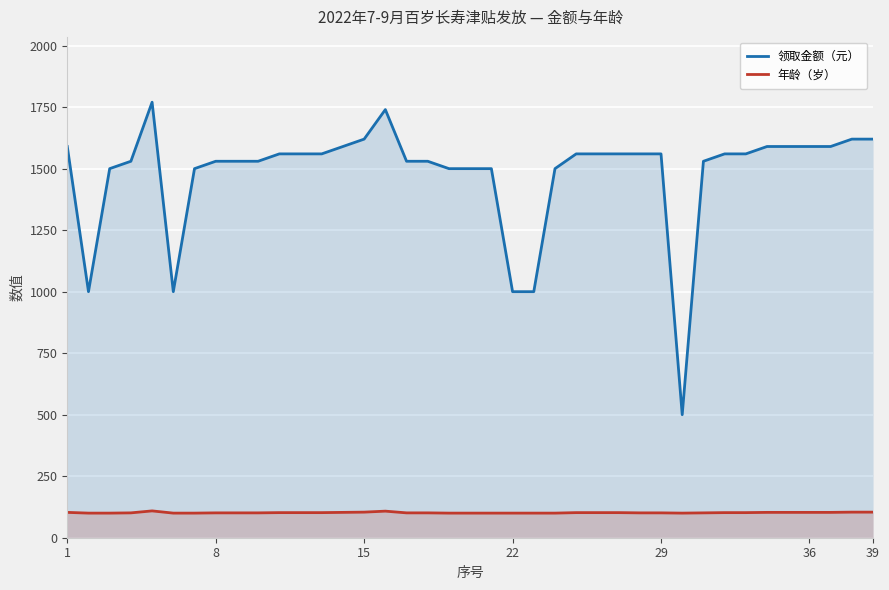

What is the minimum value for 领取金额（元）?

500